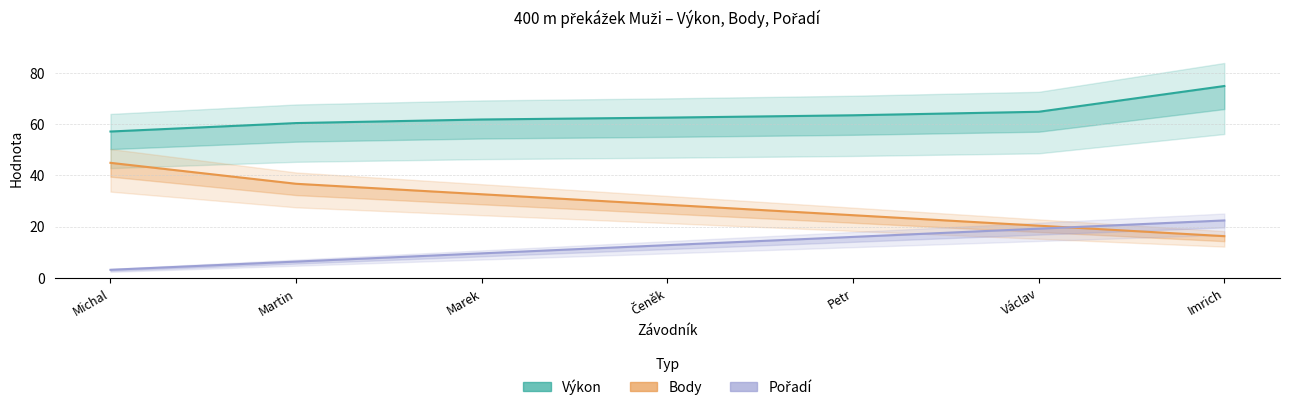

What is the label of the 3rd point from the left?

Marek